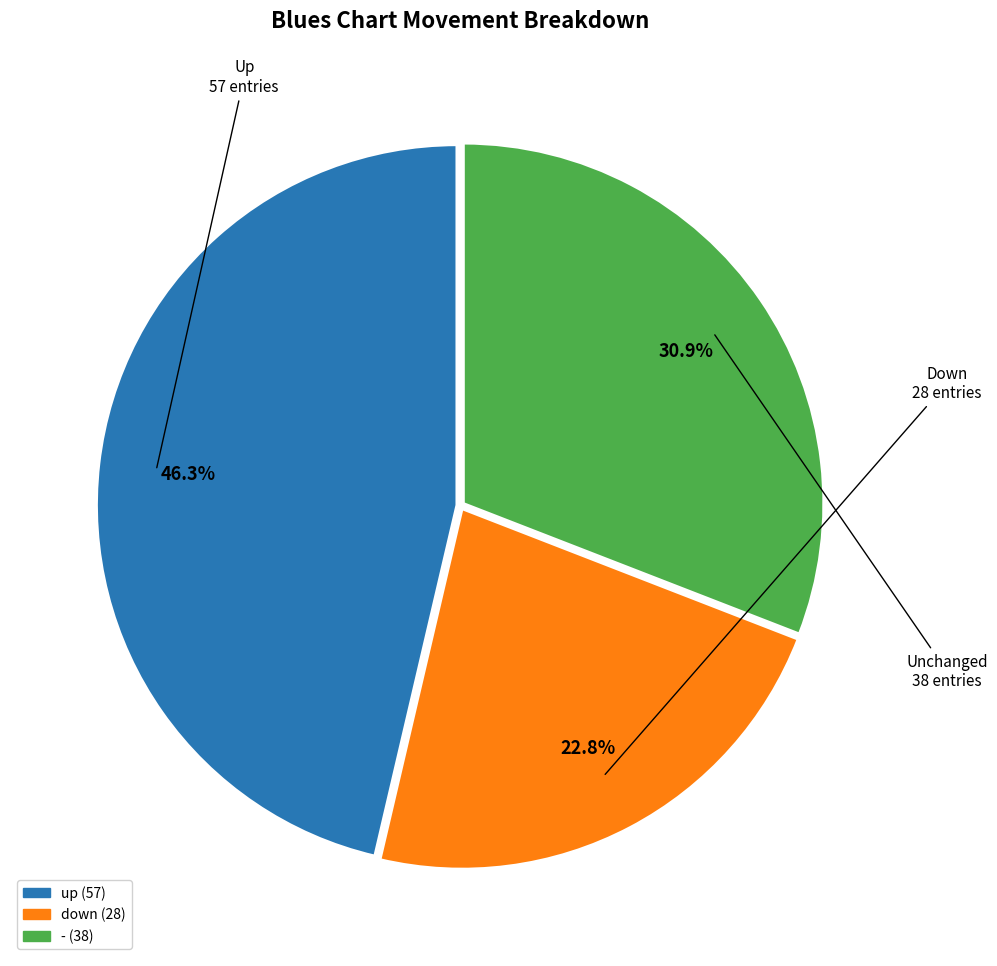

What is the total percentage of - and up?

77.2%